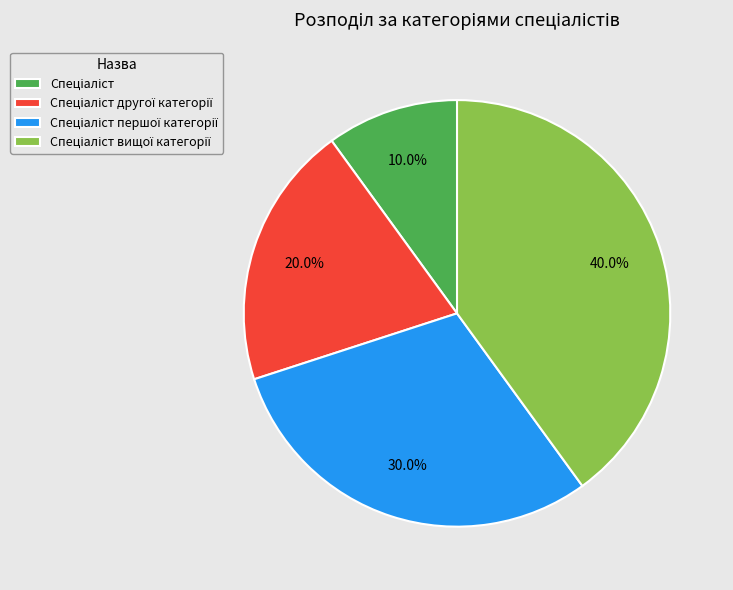

Is there a majority slice in this chart?

No